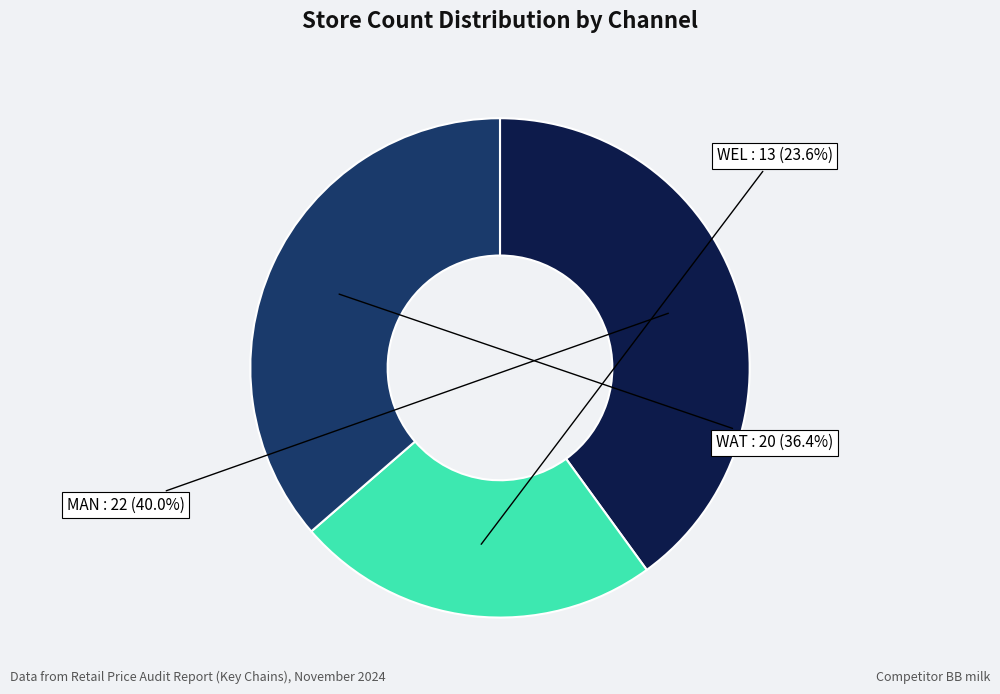

To the nearest percent, what is the average slice percentage?

33%